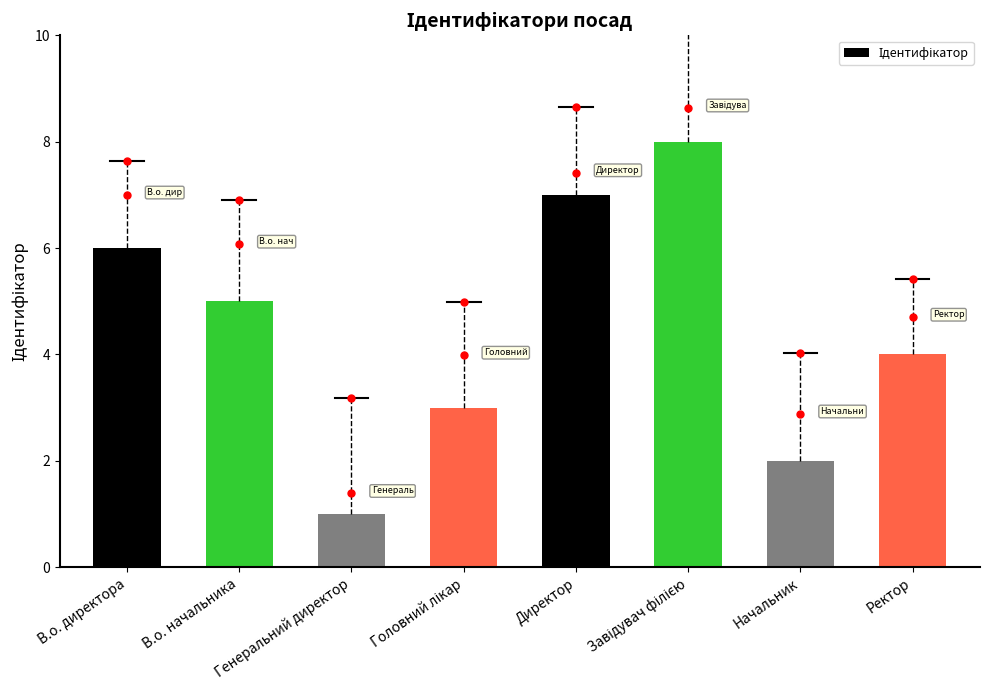

At which label does the data first exceed 5?

В.о. директора